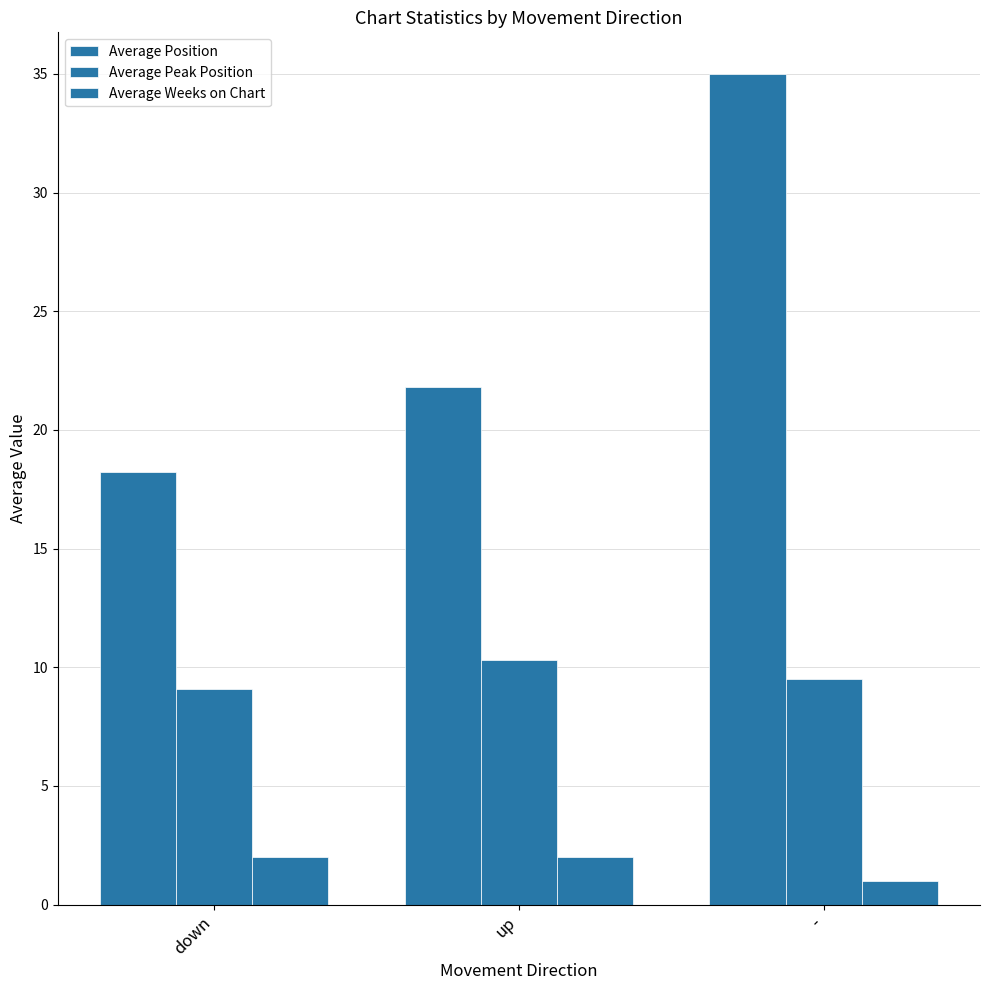

How many groups of bars are there?

3